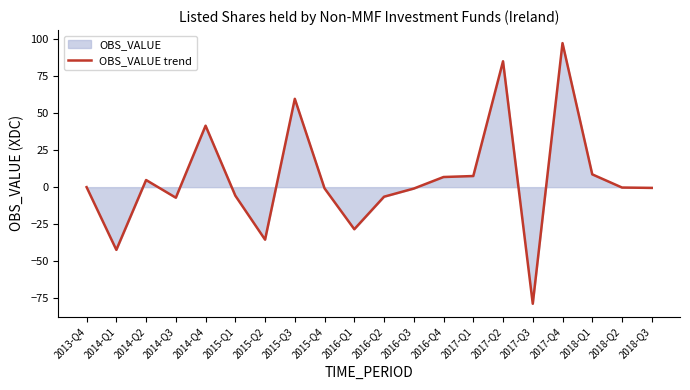

List the labels in order of value, largest first.

2017-Q4, 2017-Q2, 2015-Q3, 2014-Q4, 2018-Q1, 2017-Q1, 2016-Q4, 2014-Q2, 2013-Q4, 2018-Q2, 2018-Q3, 2015-Q4, 2016-Q3, 2015-Q1, 2016-Q2, 2014-Q3, 2016-Q1, 2015-Q2, 2014-Q1, 2017-Q3